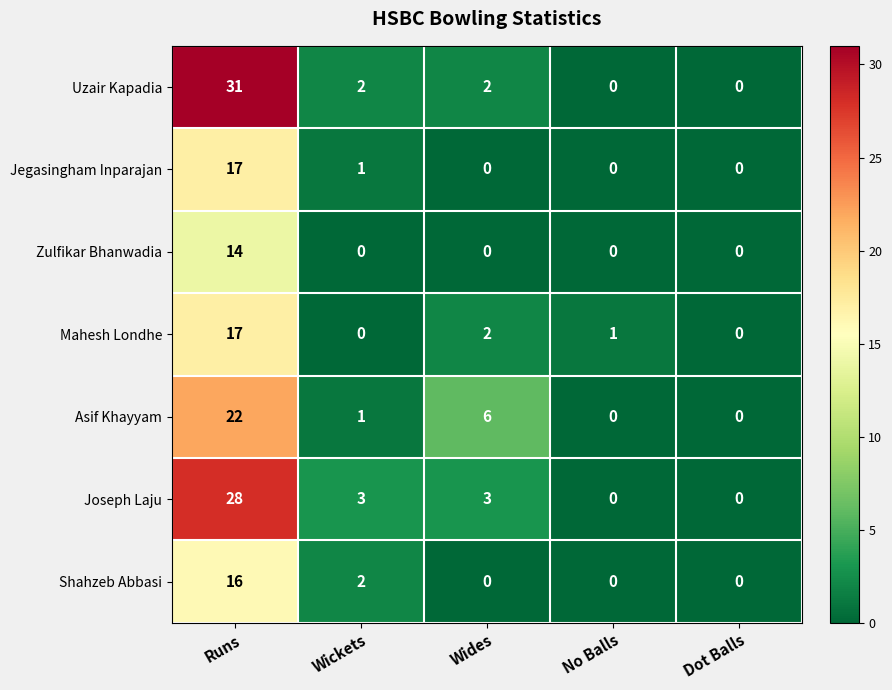

Which series has the largest total across all categories?

Uzair Kapadia